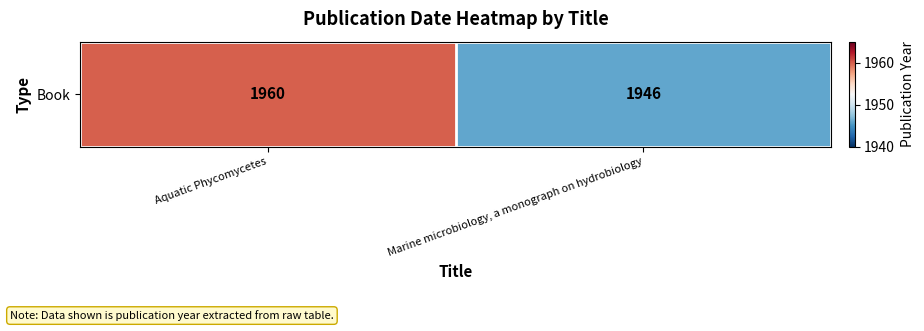

List the labels in order of value, smallest first.

Marine microbiology, a monograph on hydrobiology, Aquatic Phycomycetes